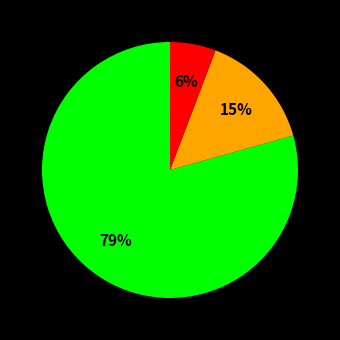

Is there any slice that represents more than half of the pie?

Yes